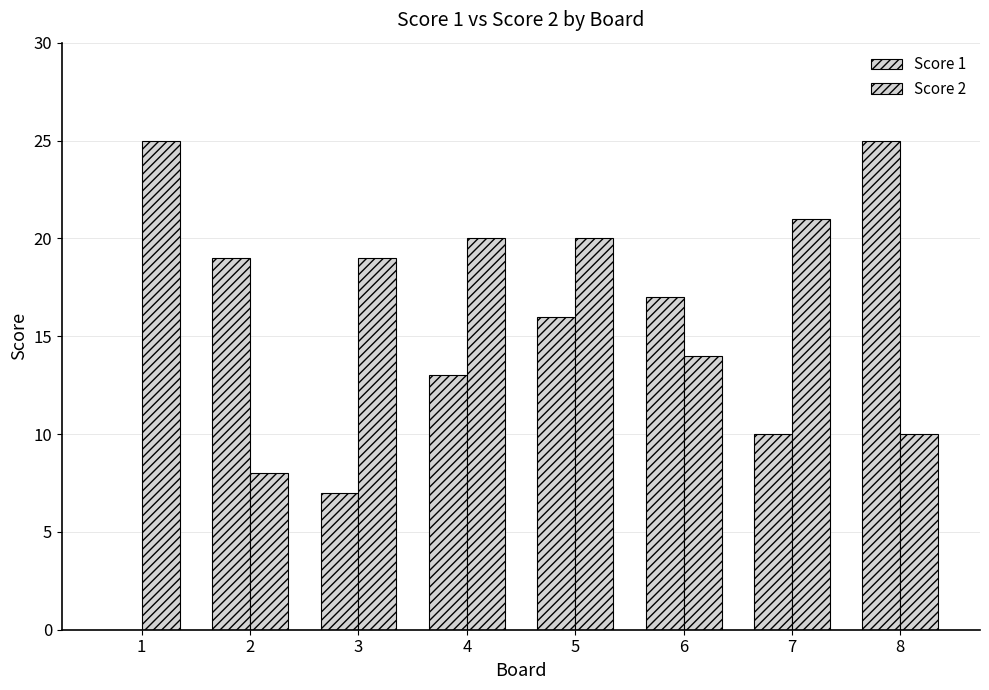

How many groups of bars are there?

8